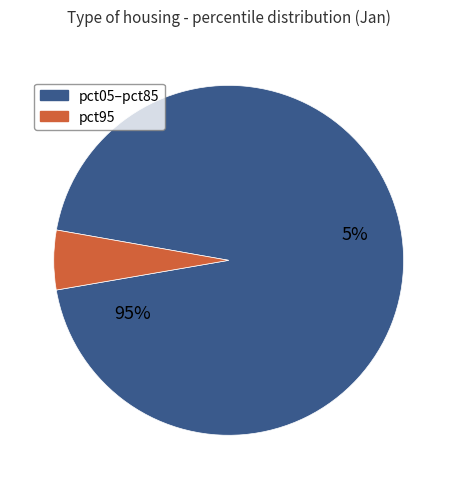

The pct85 slice represents 5% of the pie. True or false?

True